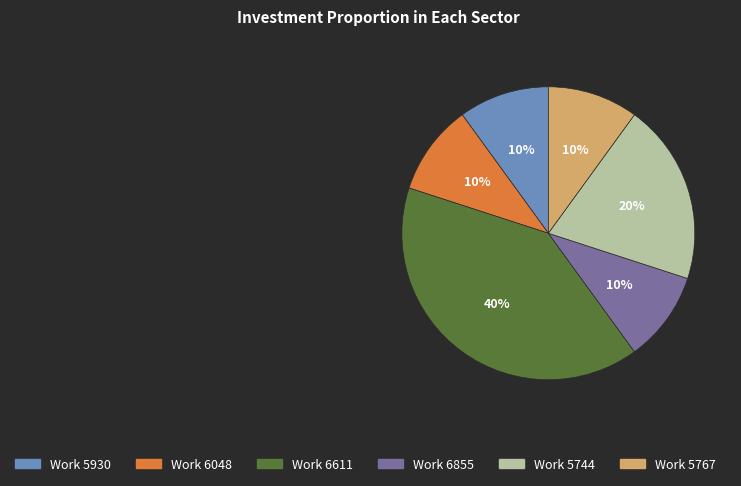

Is there a majority slice in this chart?

No